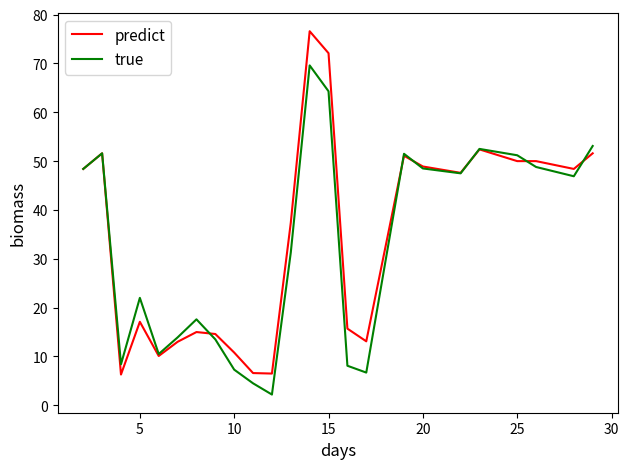

Is this an area chart (filled region under the line)?

No